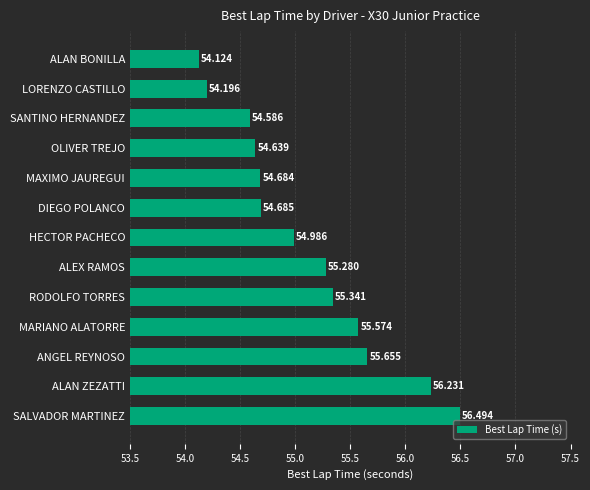

Which label corresponds to the largest value in the chart?

SALVADOR MARTINEZ